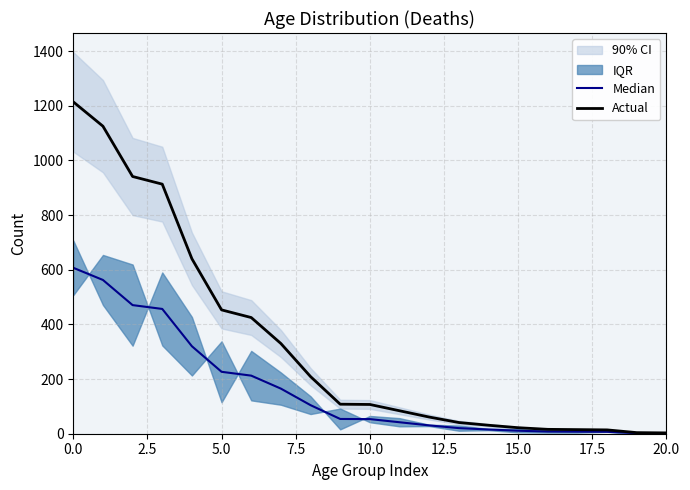

Does the chart have visible grid lines?

Yes